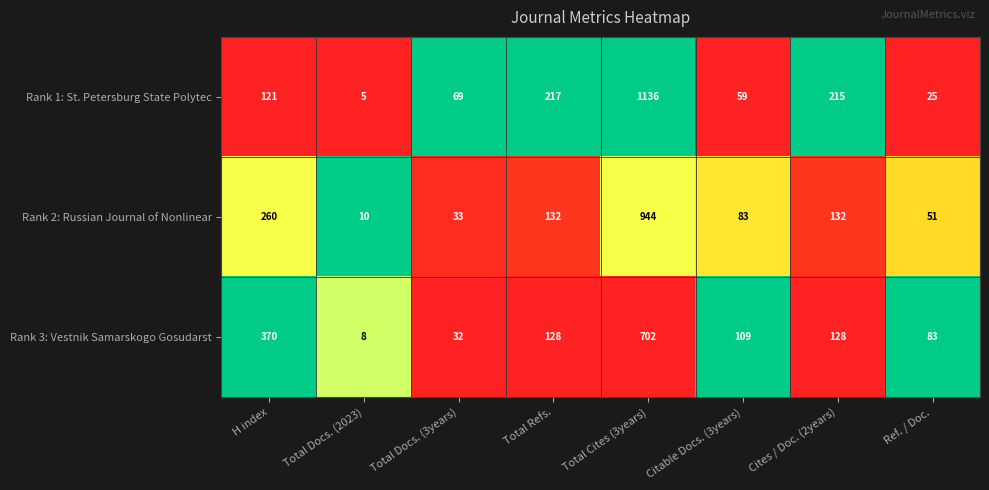

At which category does the chart reach its peak across all series?

Total Cites (3years)